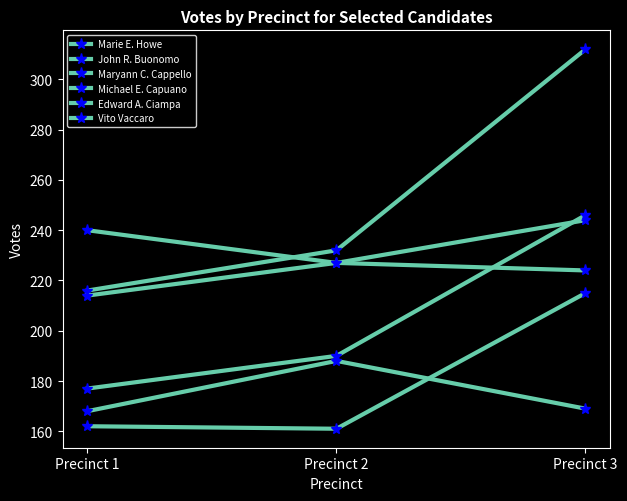

Is this an area chart (filled region under the line)?

No